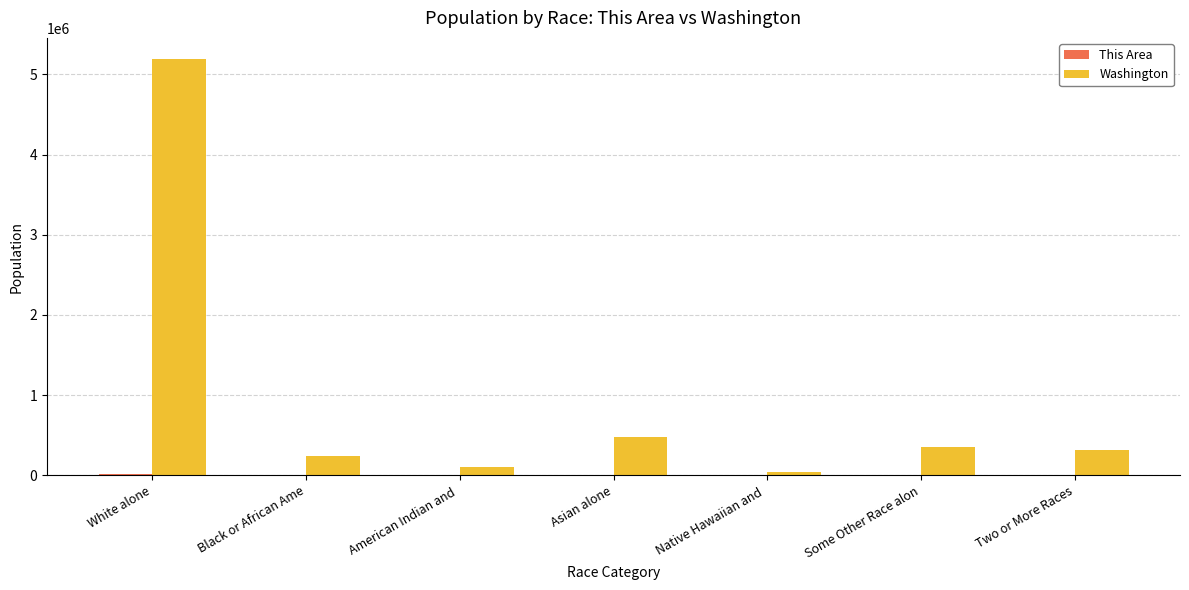

What value does the Washington series have at White alone, to the nearest 100?

5196400